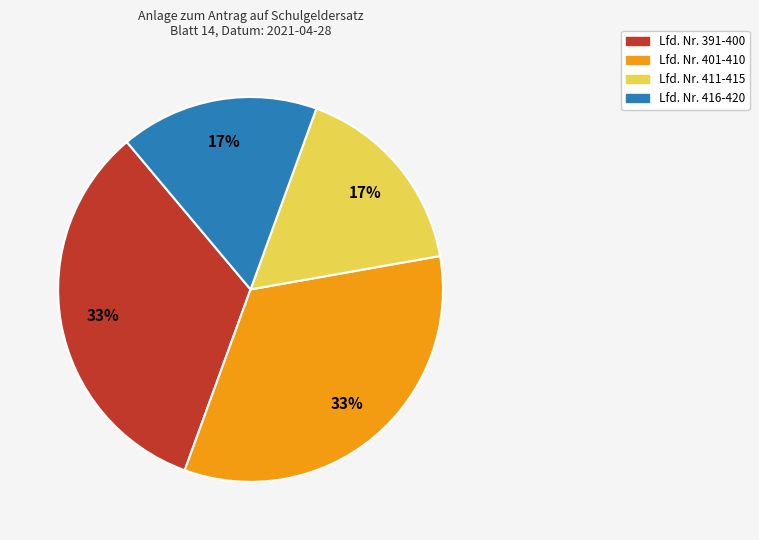

To the nearest percent, what portion does Lfd. Nr. 411-415 represent?

17%